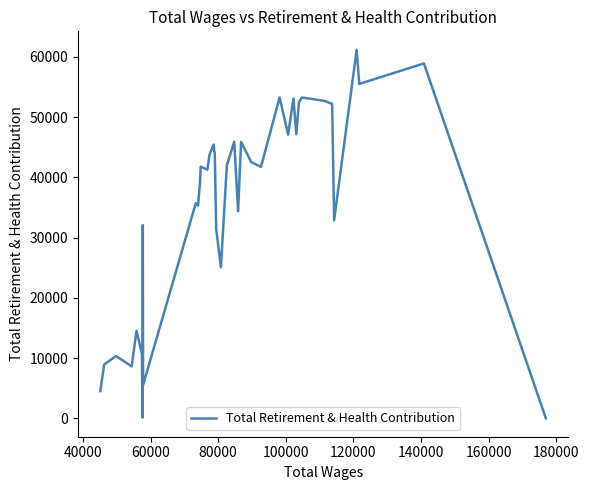

What is the difference between the maximum and minimum values?

61193